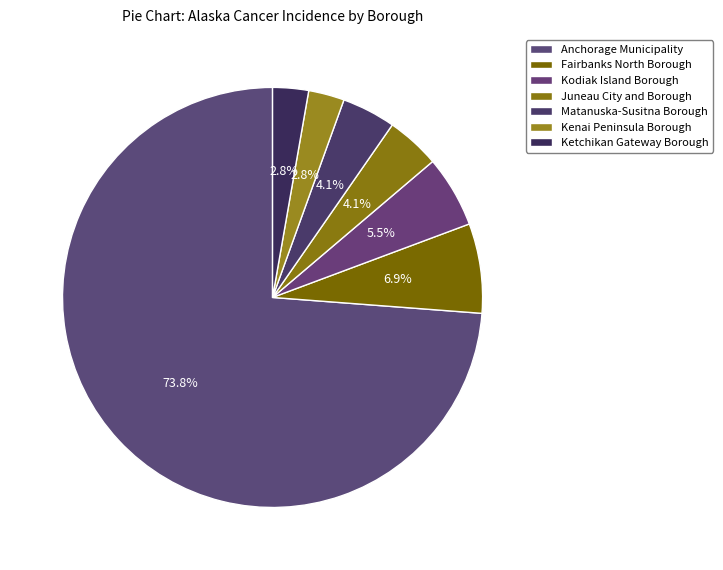

To the nearest percent, what is the difference between the largest and smallest slice percentages?

71%